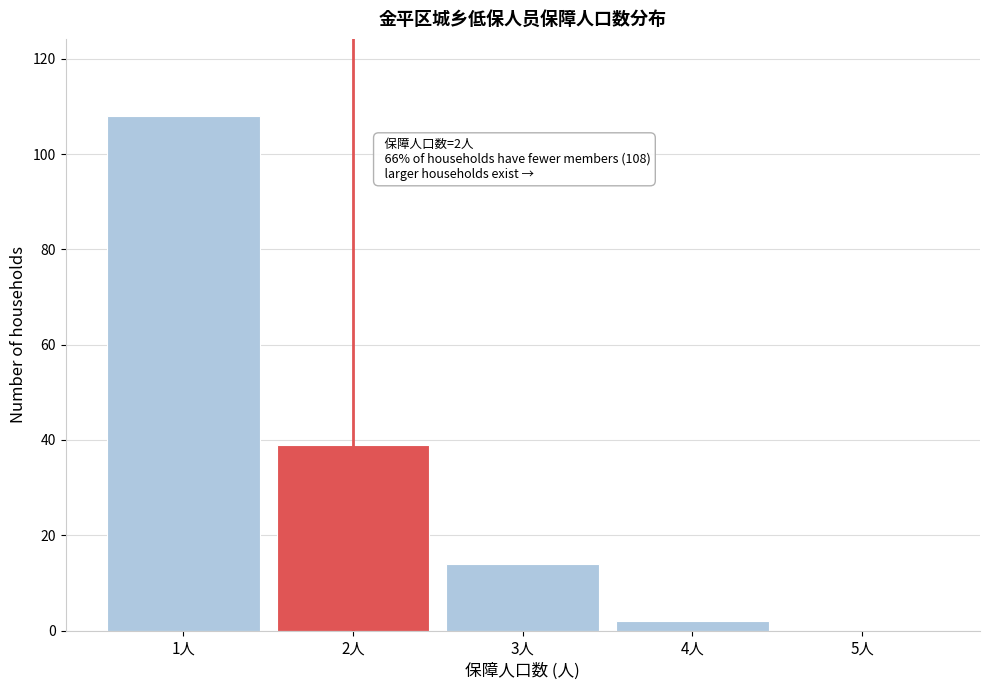

Which range on the x-axis has the tallest bar?

0.5 to 1.5